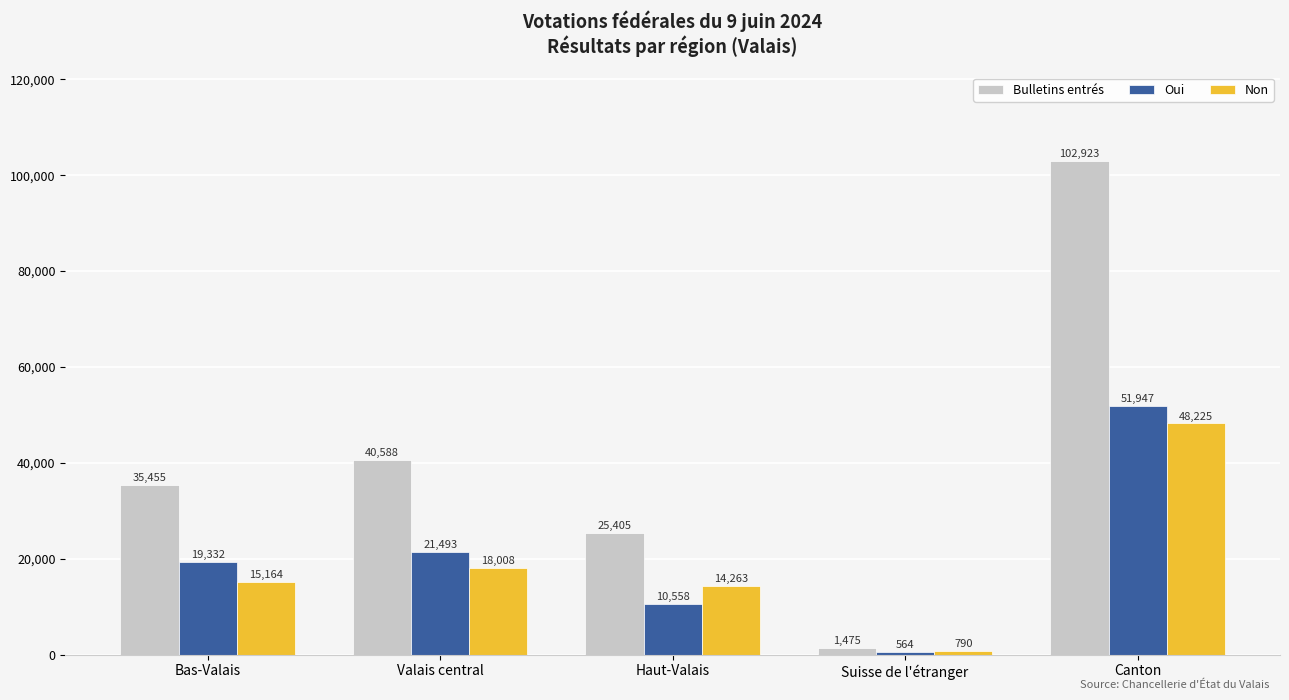

How many categories are shown in the chart?

5